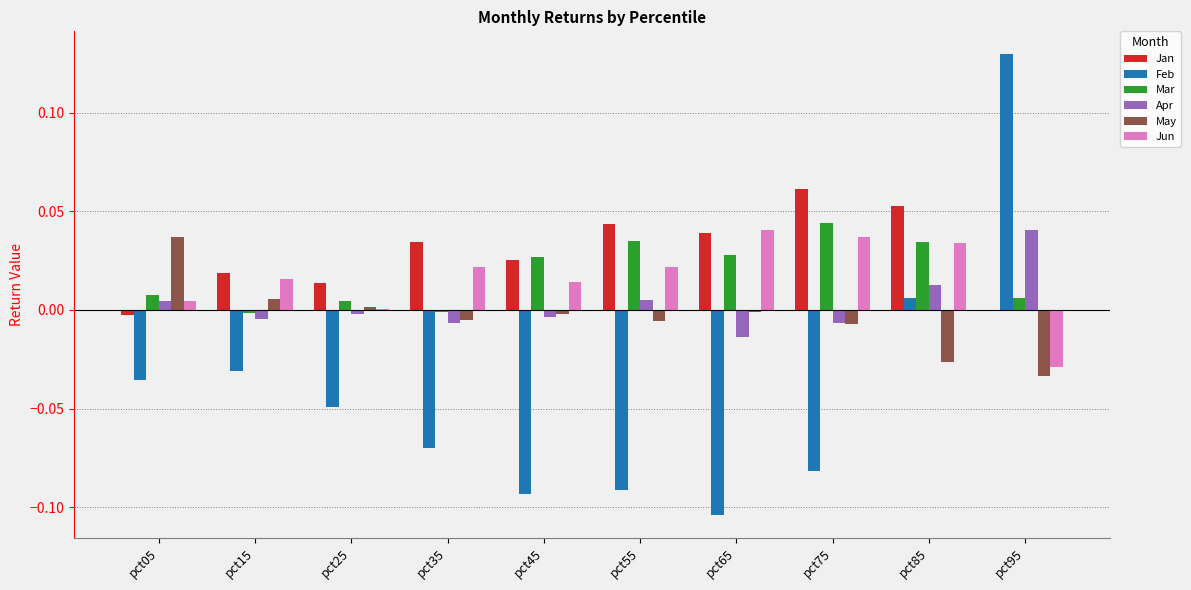

How many series are shown in this chart?

6